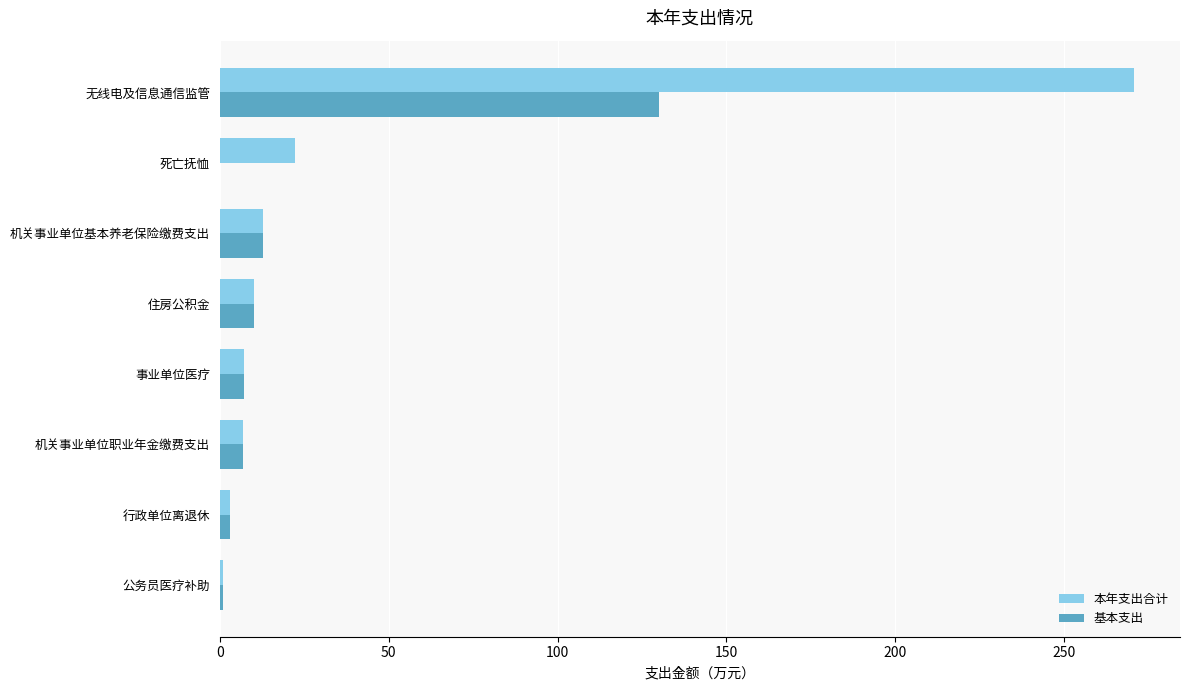

How many values in the 本年支出合计 series exceed 10?

4